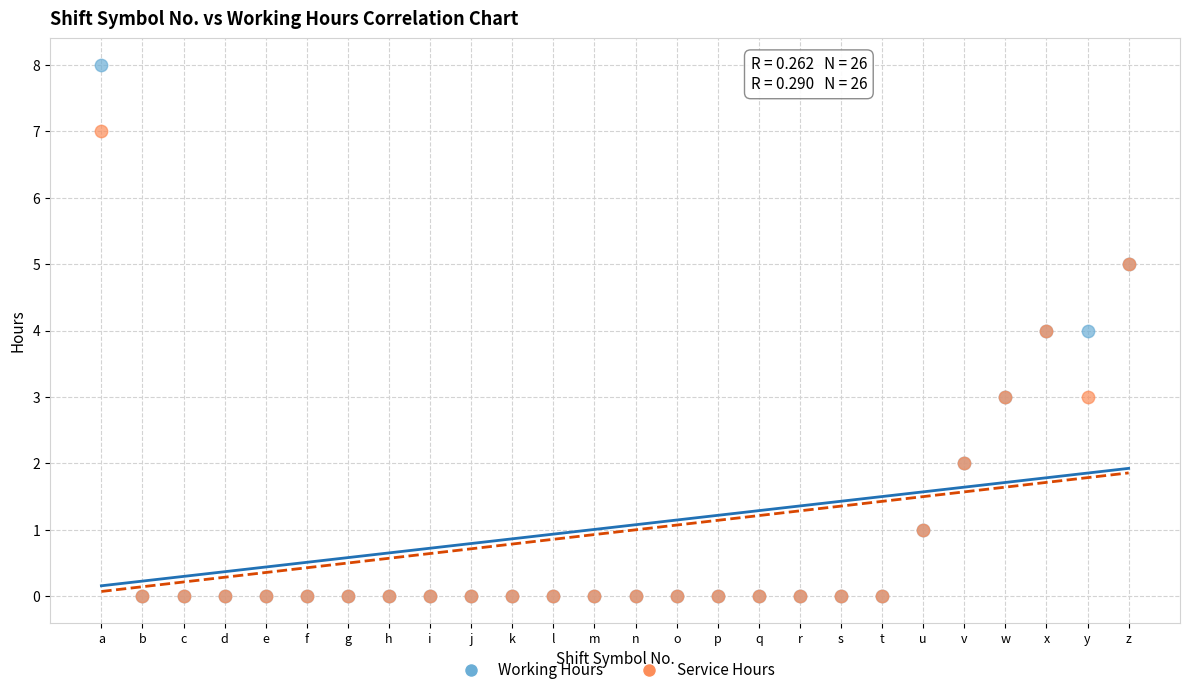

What are all the series names shown in the legend?

Working Hours, Service Hours